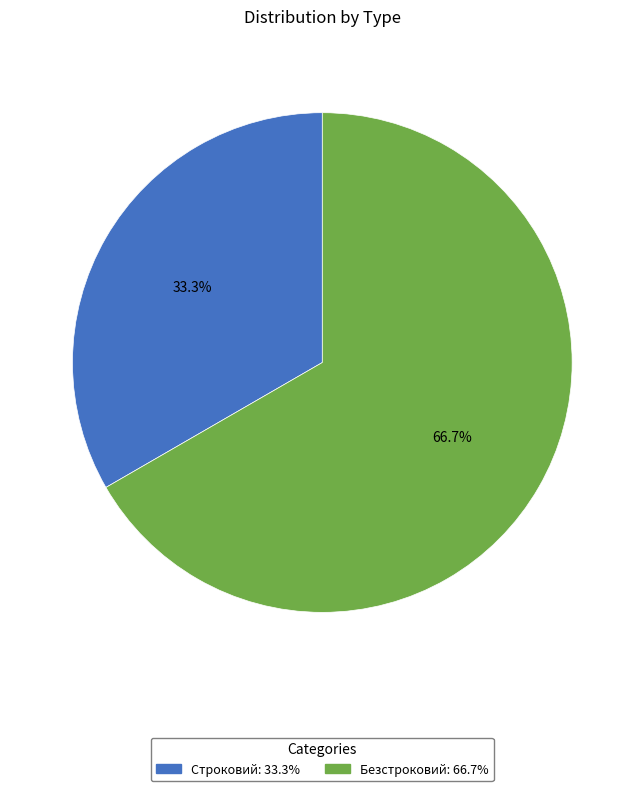

Which category accounts for the majority?

Безстроковий